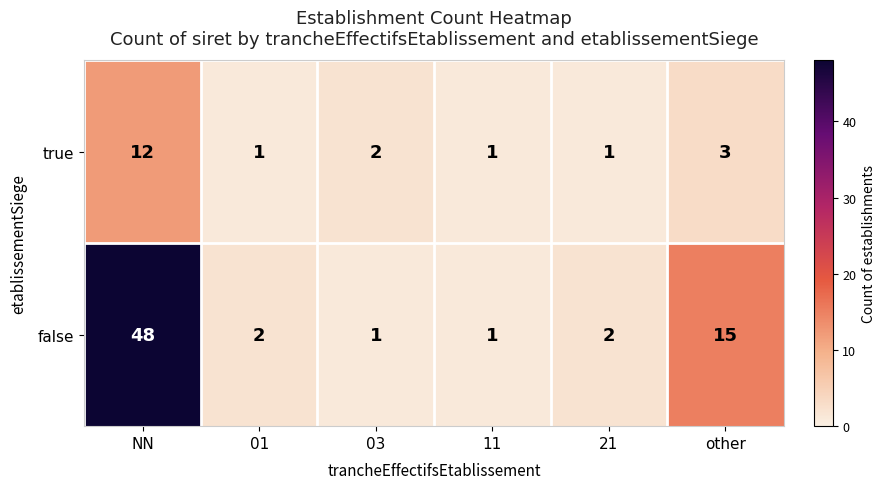

What is the difference between the highest and lowest values at other?

12